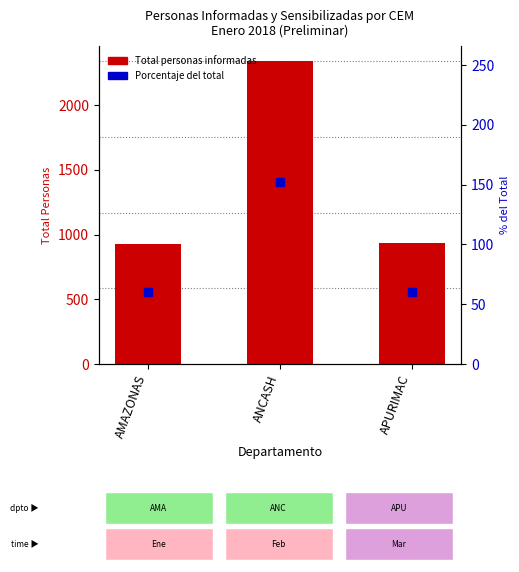

Which has a higher value, APURIMAC or AMAZONAS?

APURIMAC